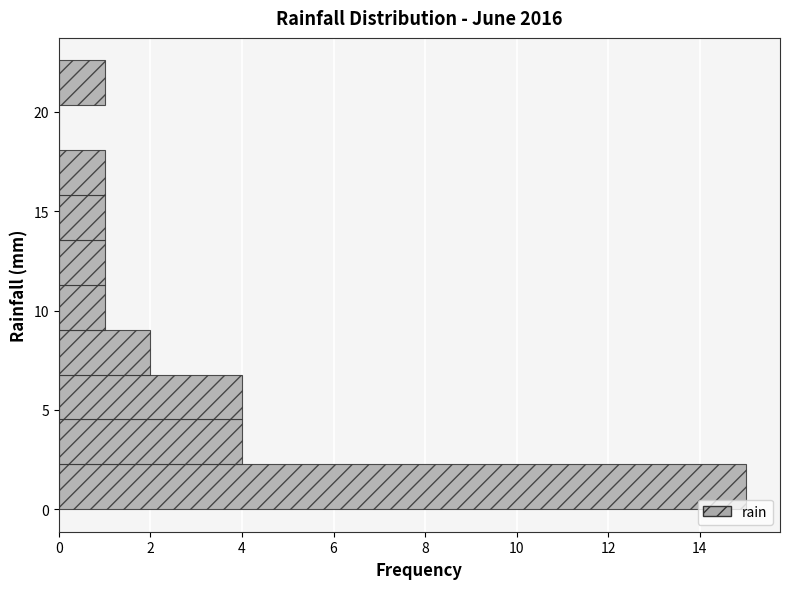

Reading bottom to top, transcribe this chart: for each bar, give the range it covers on the y-axis and its length. Neither the bar edges nor the lengths are printed on the chart, so give them approximately, as read against the axes.

0.0 to 2.5: 15
2.5 to 4.5: 4
4.5 to 7.0: 4
7.0 to 9.0: 2
9.0 to 11.5: 1
11.5 to 13.5: 1
13.5 to 16.0: 1
16.0 to 18.0: 1
18.0 to 20.5: 0
20.5 to 22.5: 1